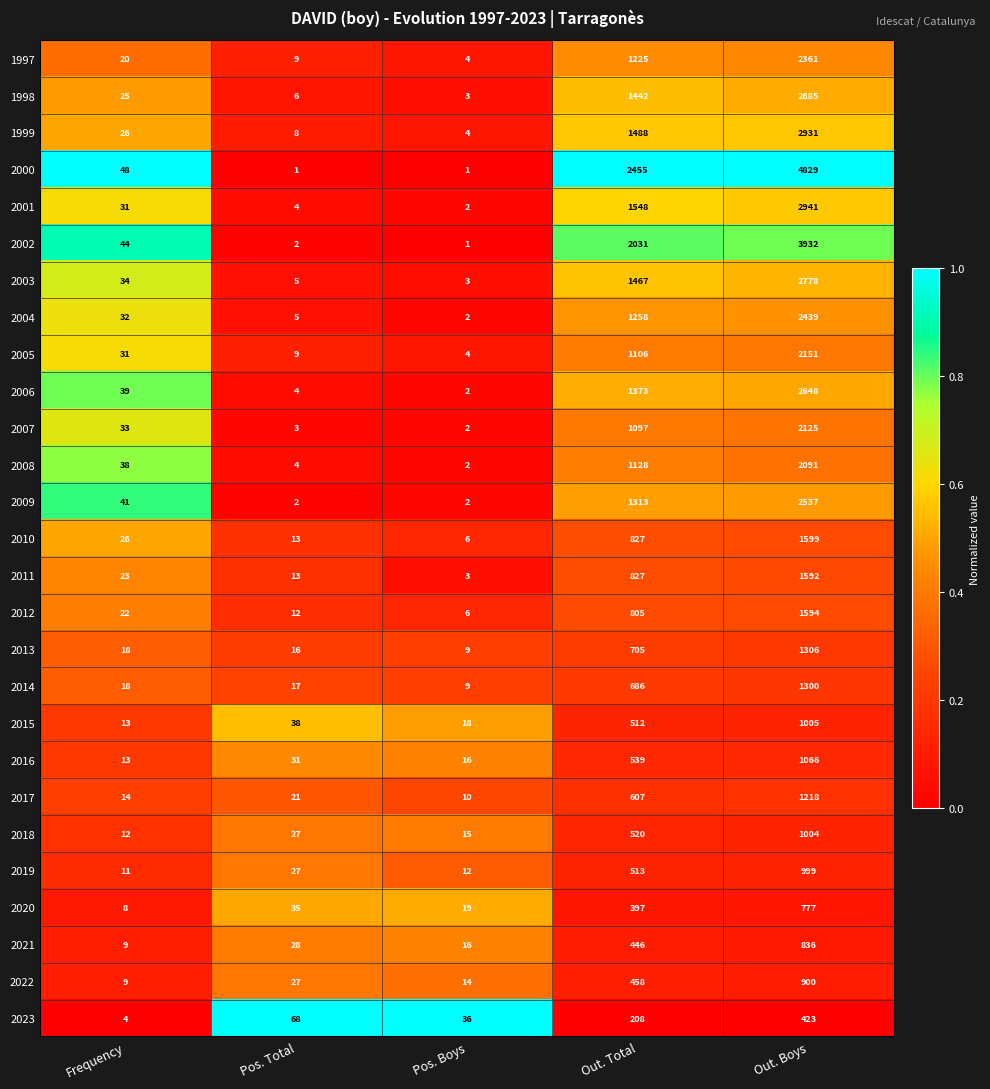

What is the sum of all 2006 values?

4066